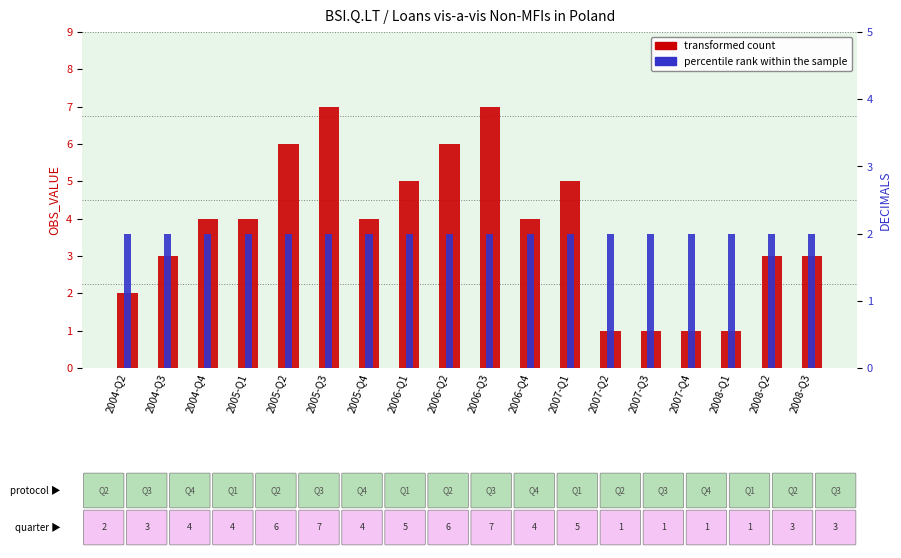

Reading left to right, list all the values displayed in this chart.

transformed count: 2004-Q2=2	2004-Q3=3	2004-Q4=4	2005-Q1=4	2005-Q2=6	2005-Q3=7	2005-Q4=4	2006-Q1=5	2006-Q2=6	2006-Q3=7	2006-Q4=4	2007-Q1=5	2007-Q2=1	2007-Q3=1	2007-Q4=1	2008-Q1=1	2008-Q2=3	2008-Q3=3
percentile rank within the sample: 2004-Q2=2	2004-Q3=2	2004-Q4=2	2005-Q1=2	2005-Q2=2	2005-Q3=2	2005-Q4=2	2006-Q1=2	2006-Q2=2	2006-Q3=2	2006-Q4=2	2007-Q1=2	2007-Q2=2	2007-Q3=2	2007-Q4=2	2008-Q1=2	2008-Q2=2	2008-Q3=2